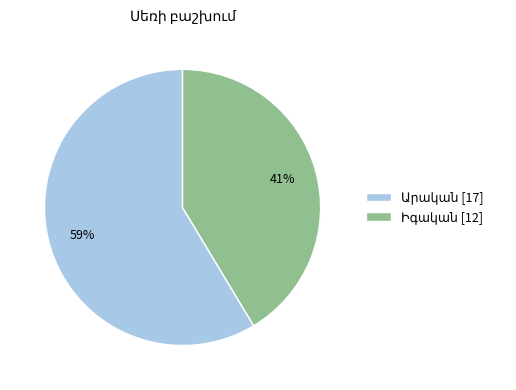

Is there any slice that represents more than half of the pie?

Yes